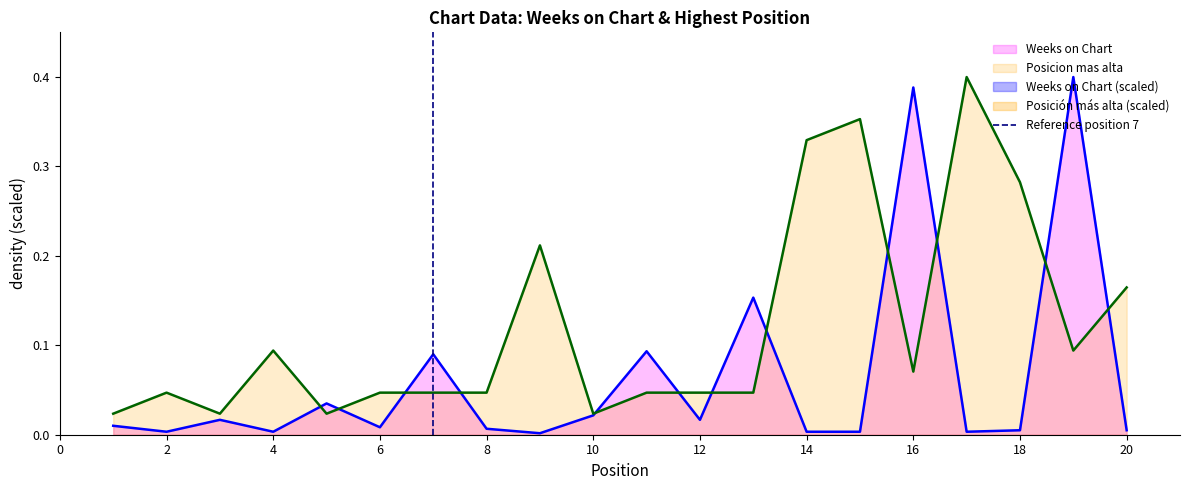

Is the value of Weeks on Chart at 18 greater than the value of Posicion mas alta at 12?

No